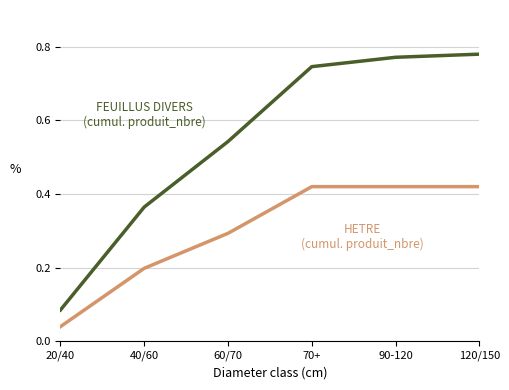

What is the total value across all series at 40/60?

0.6